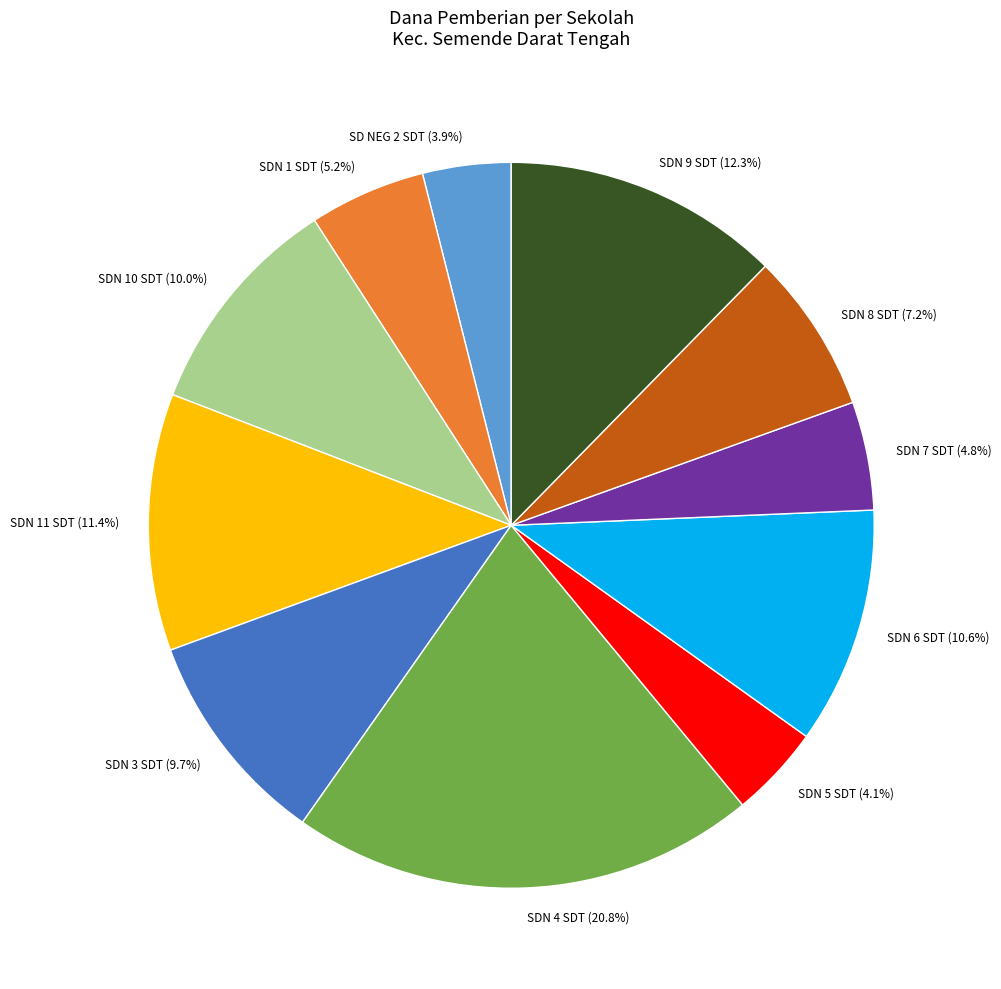

Which slice is the largest?

SDN 4 SDT (20.8%)